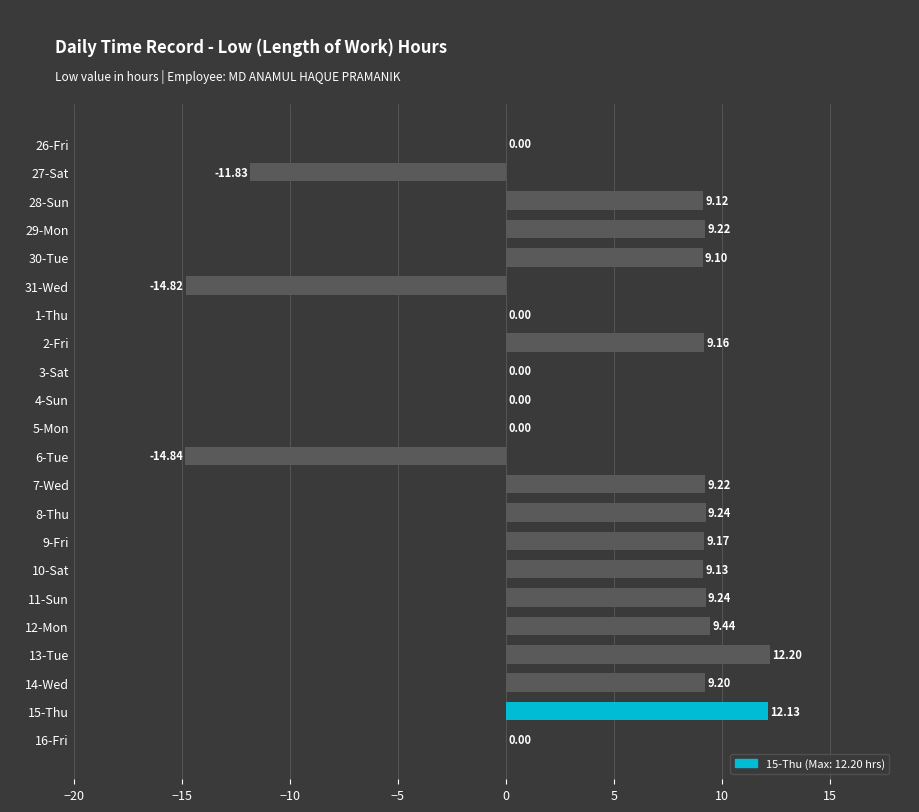

What is the sum of the values at 4-Sun and 13-Tue?

12.2